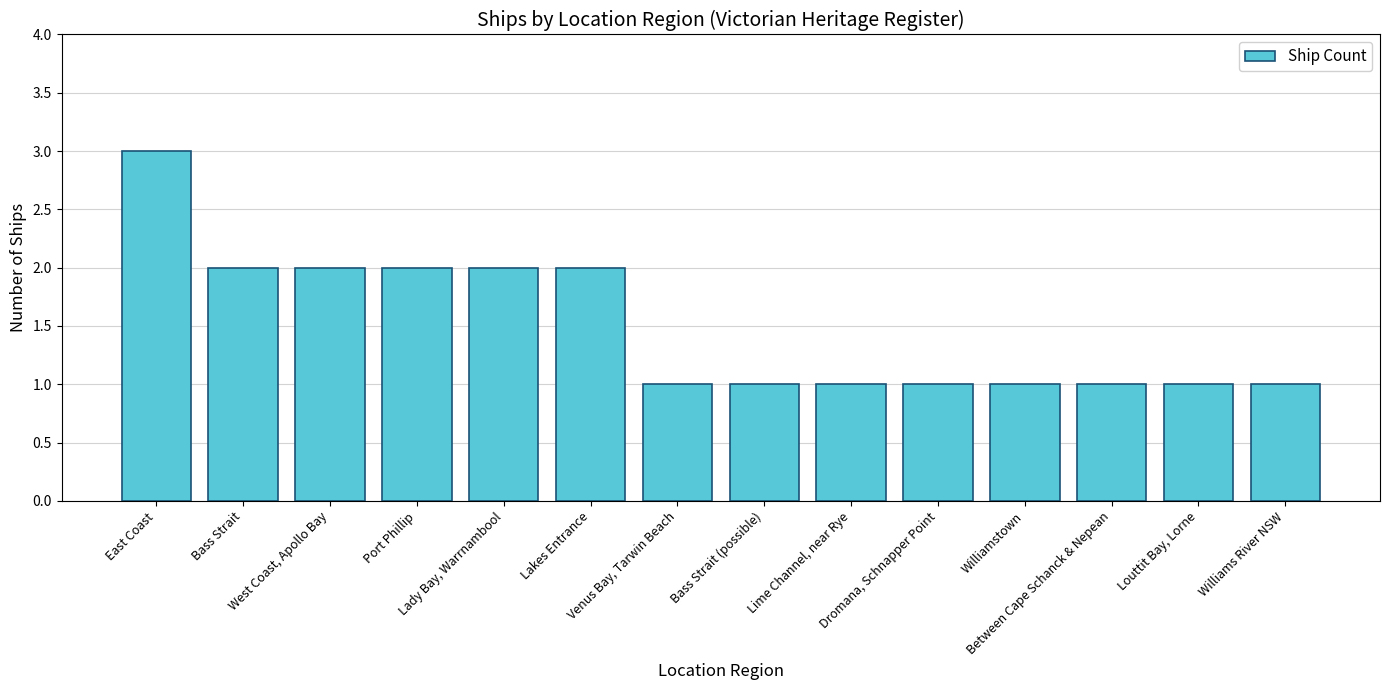

Count the number of categories in the chart.

14